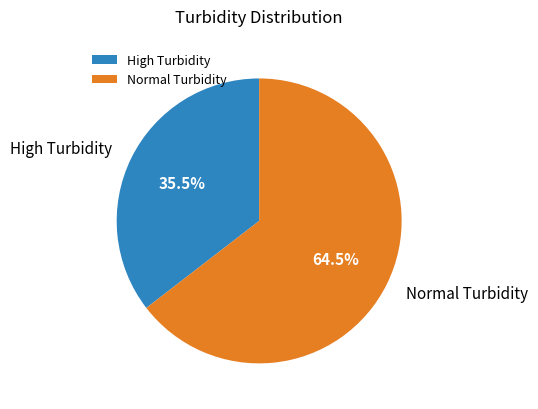

Is there a majority slice in this chart?

Yes